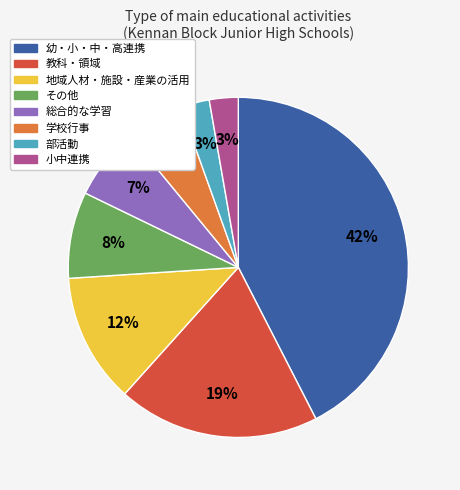

How many slices are in this pie chart?

8